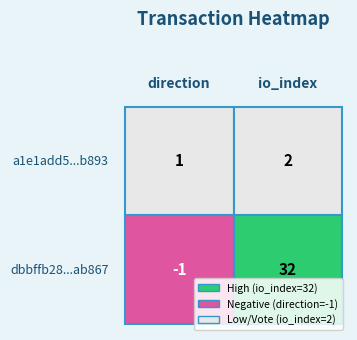

What is the difference between the highest and lowest values at 0?

2